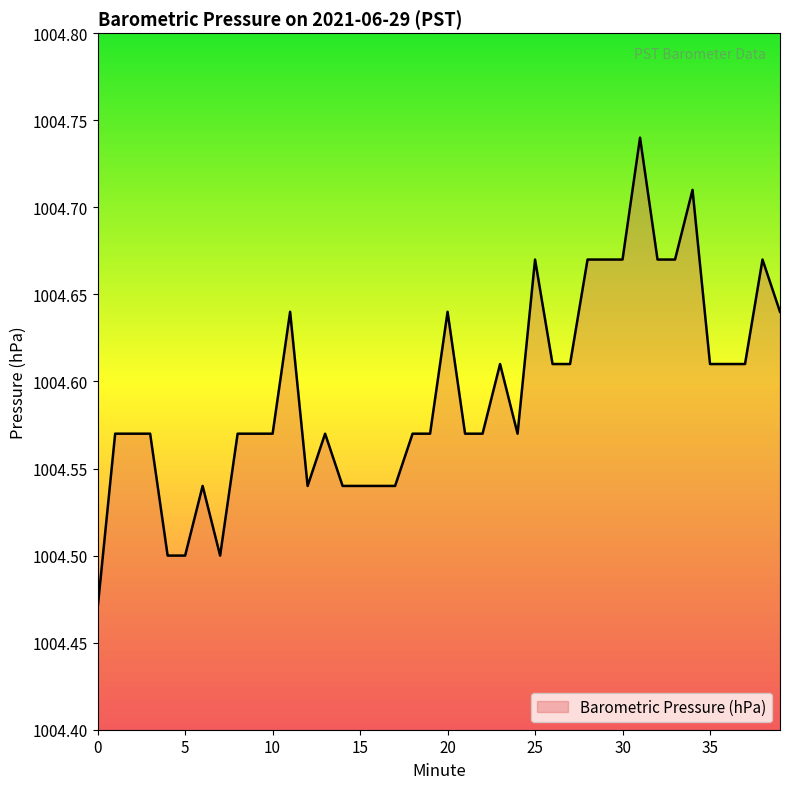

What is the difference between the maximum and minimum values?

0.3